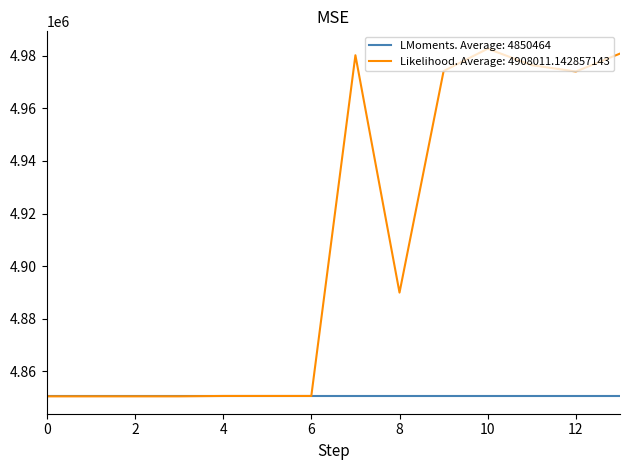

Which series has the largest total across all categories?

Likelihood. Average: 4908011.142857143